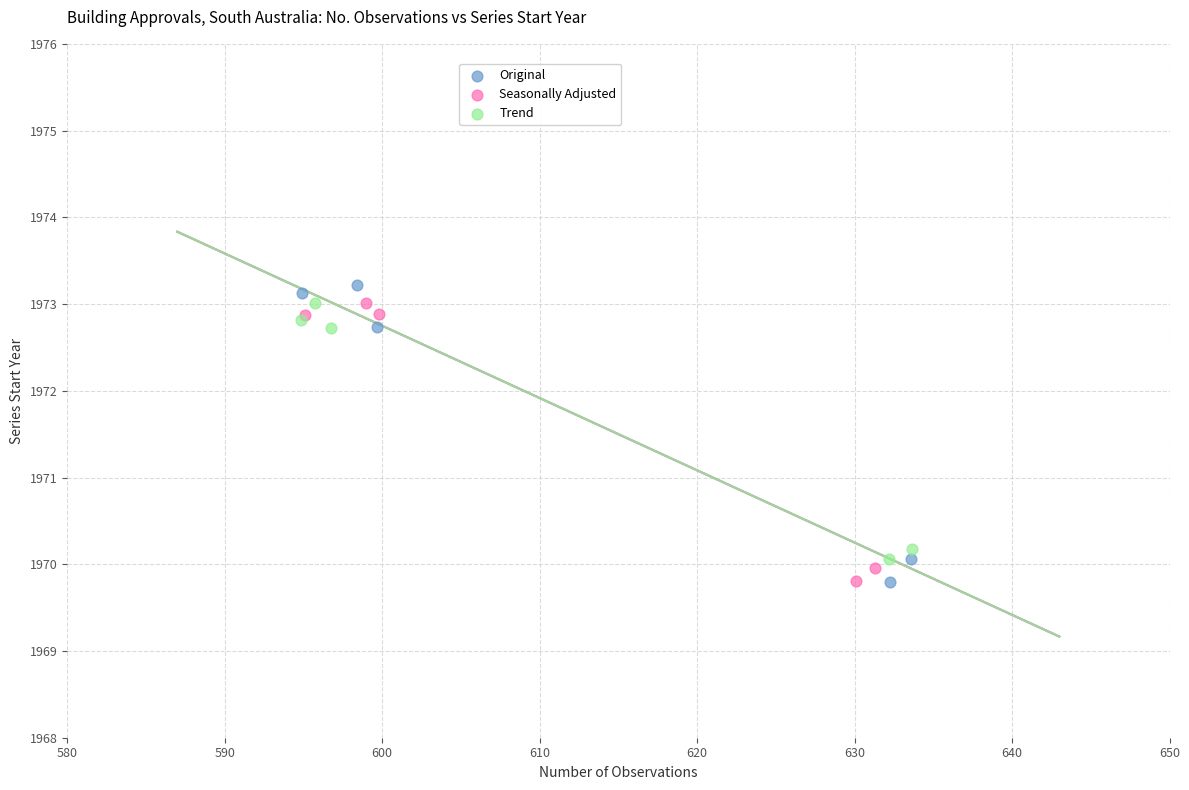

Which series has the widest spread of Y values?

Original